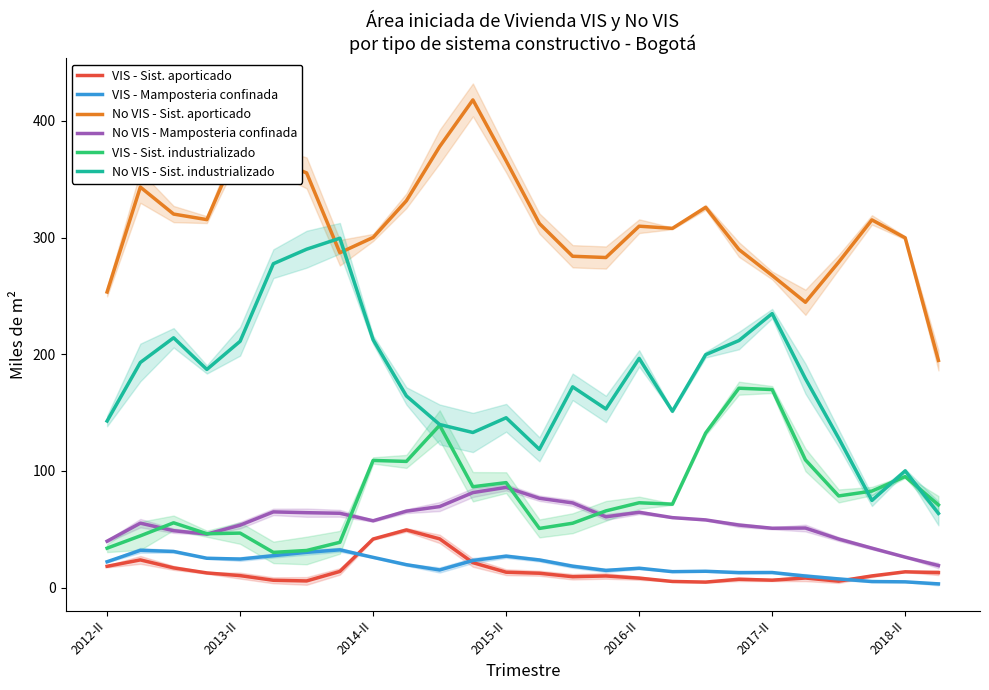

How many interior local valleys does the No VIS - Sist. aporticado series have?

5